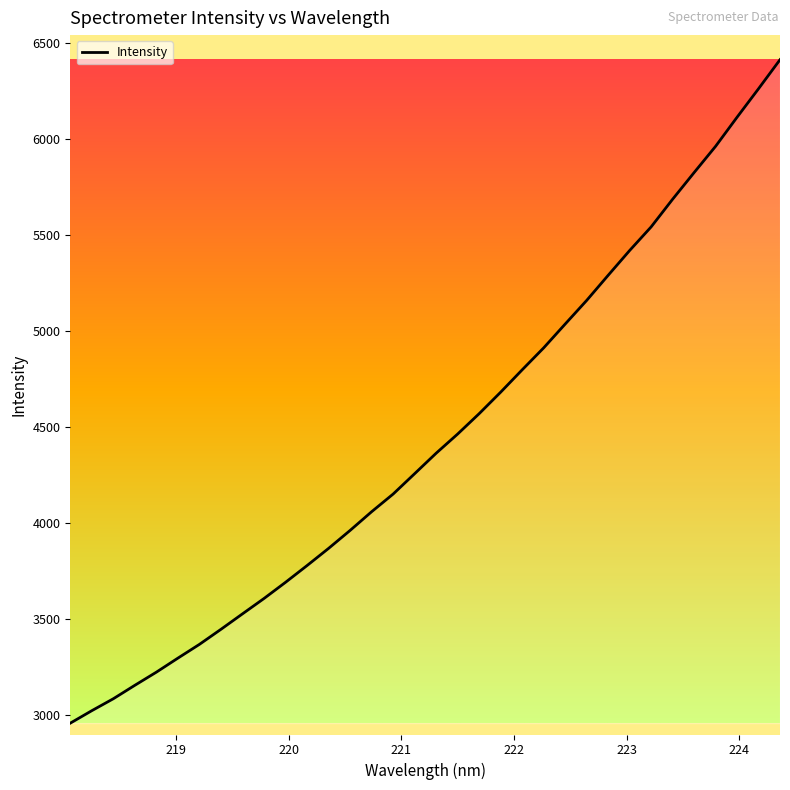

What is the difference between the maximum and minimum values?

3458.6